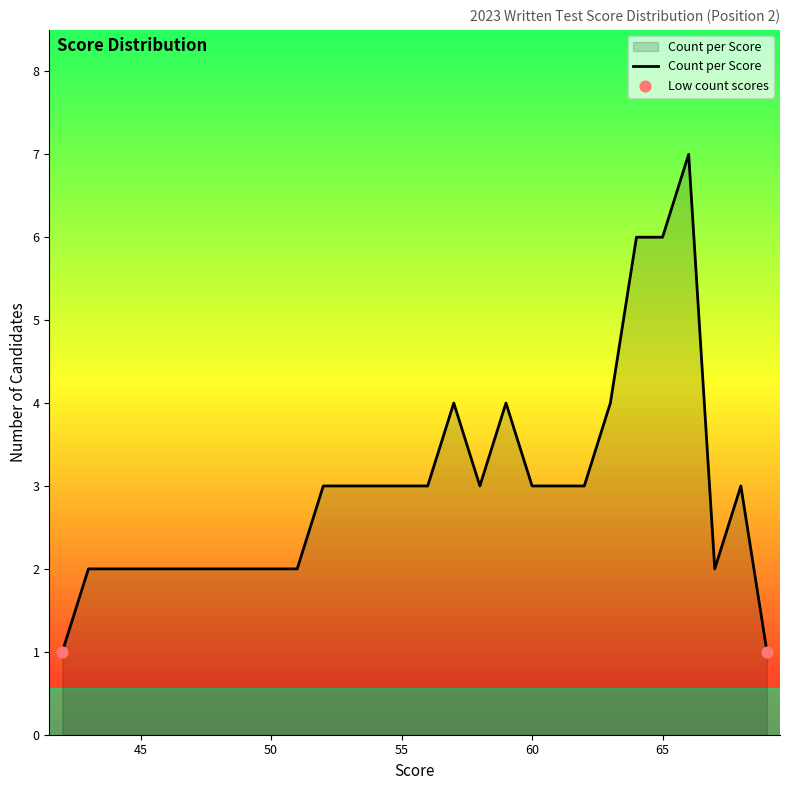

What is the difference between the maximum and minimum values?

6